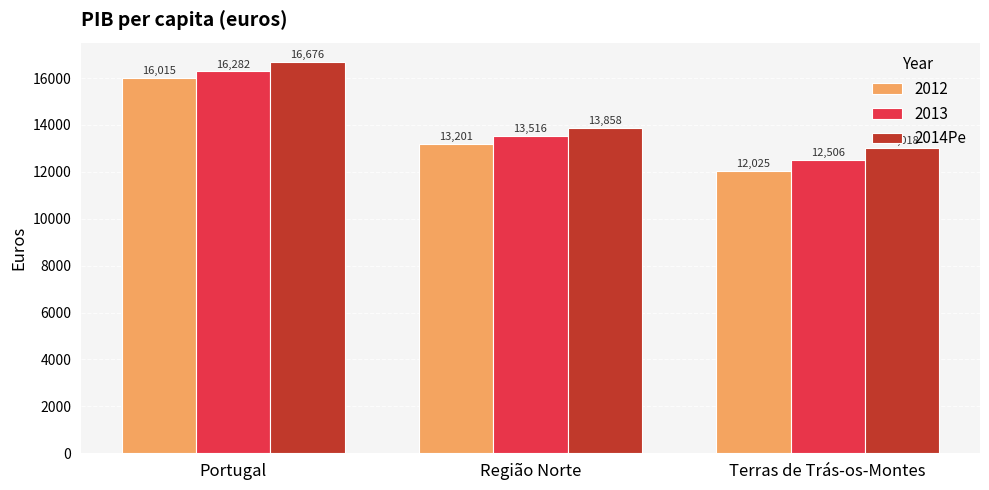

Which series changed the most between Portugal and Região Norte?

2014Pe